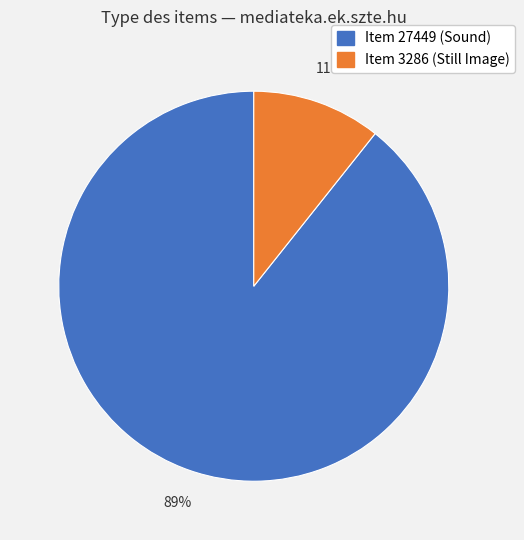

Approximately how many times larger is the value at Item 3286 compared to Item 27449?

0.1